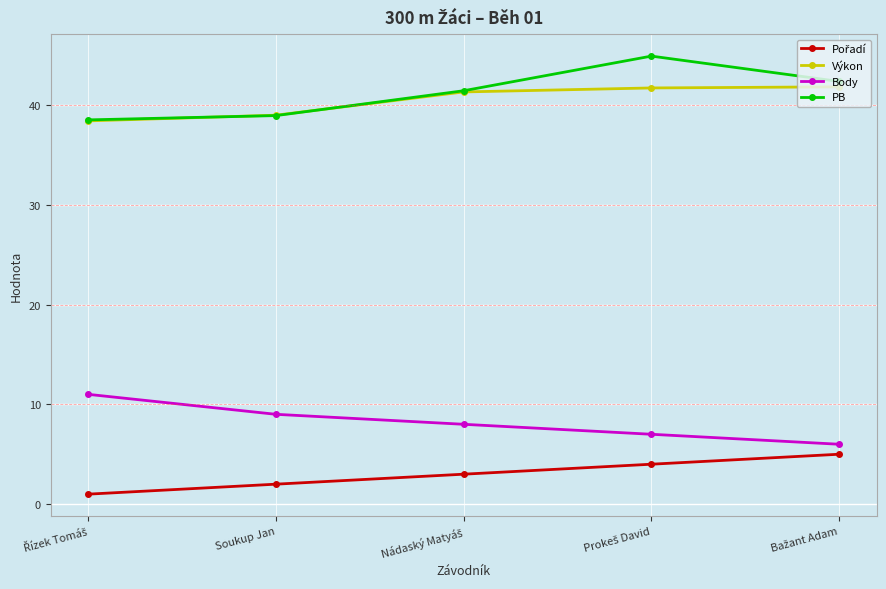

Which series has the largest total across all categories?

PB